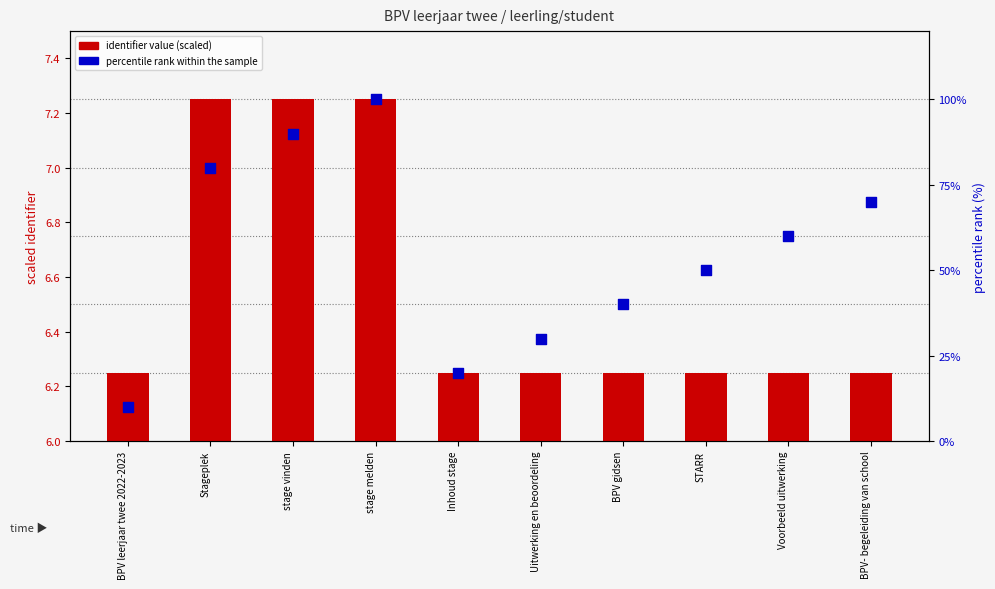

Is the value of identifier value (scaled) at Uitwerking en beoordeling greater than the value of percentile rank within the sample at Stageplek?

No